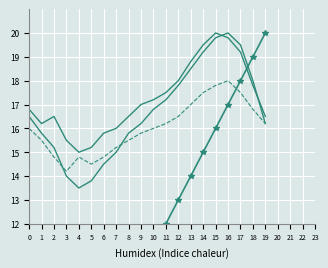

How many series are shown in this chart?

4